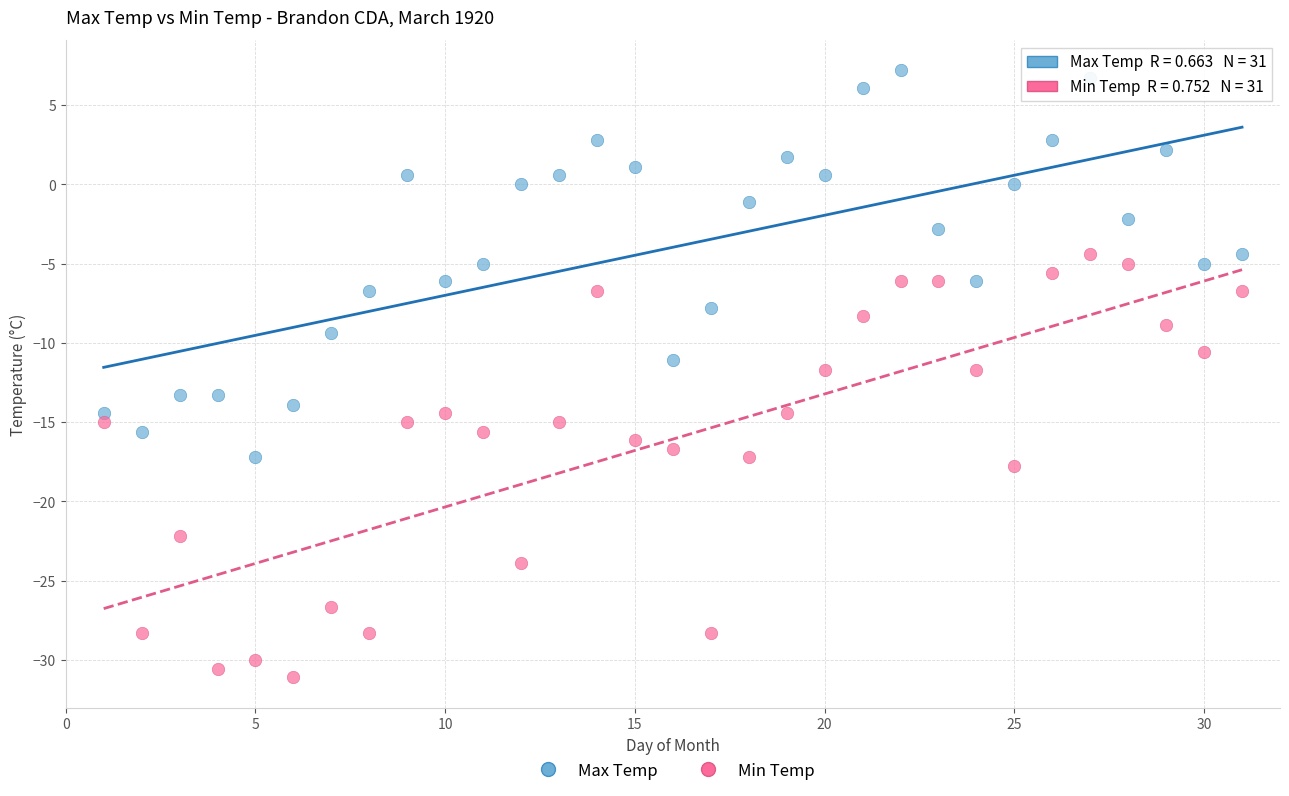

Which series has the widest spread of Y values?

Min Temp